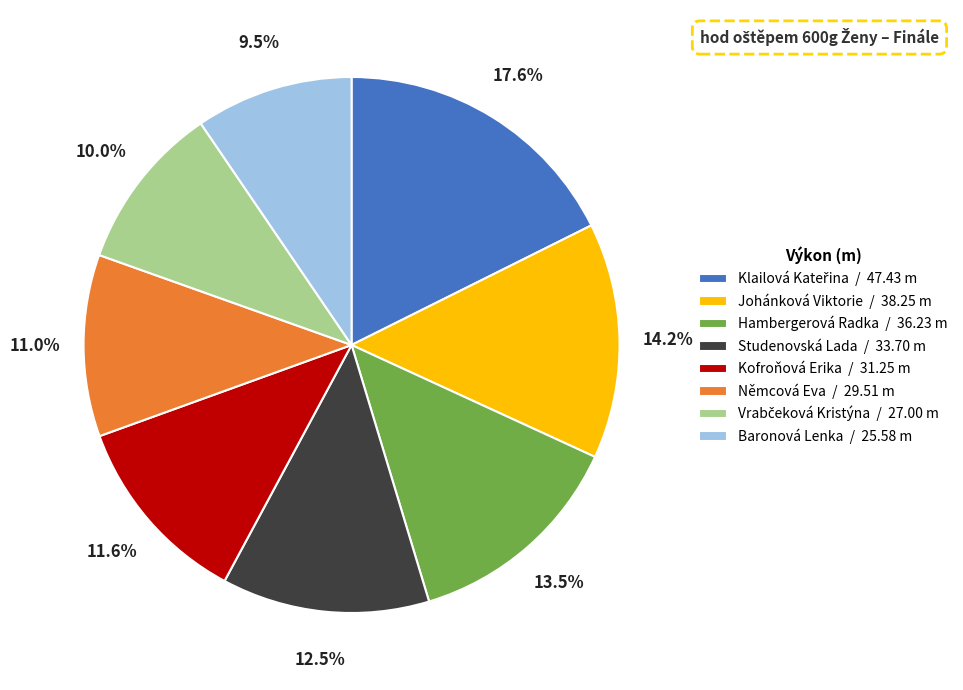

Approximately how many times larger is the value at Studenovská Lada compared to Baronová Lenka?

1.3